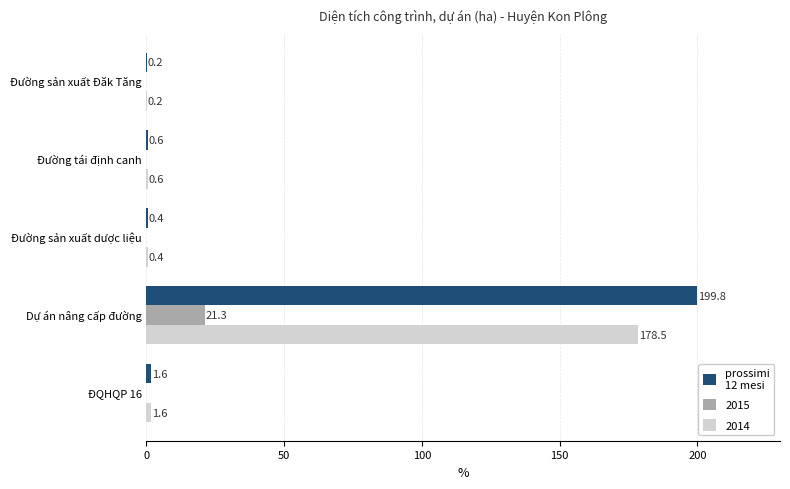

Which category has the highest value across all series?

Dự án nâng cấp đường